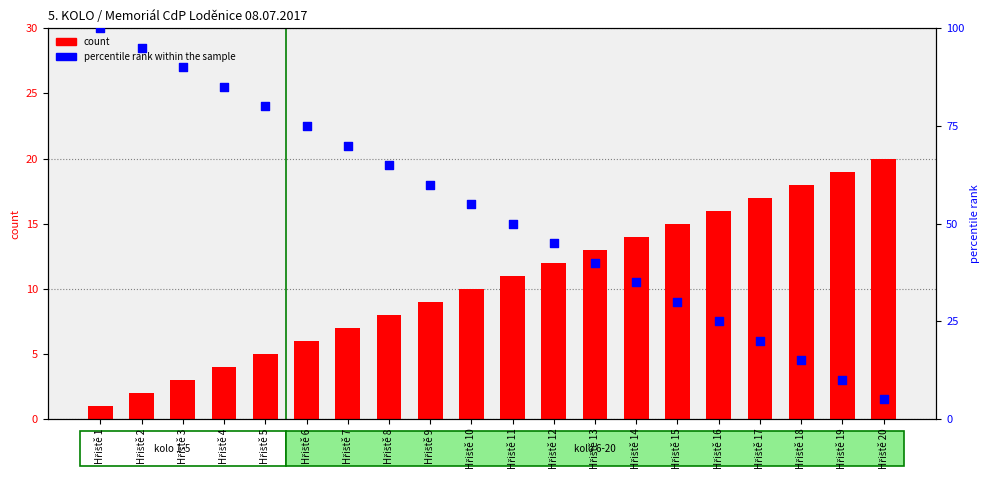

Which series has the largest total across all categories?

percentile rank within the sample